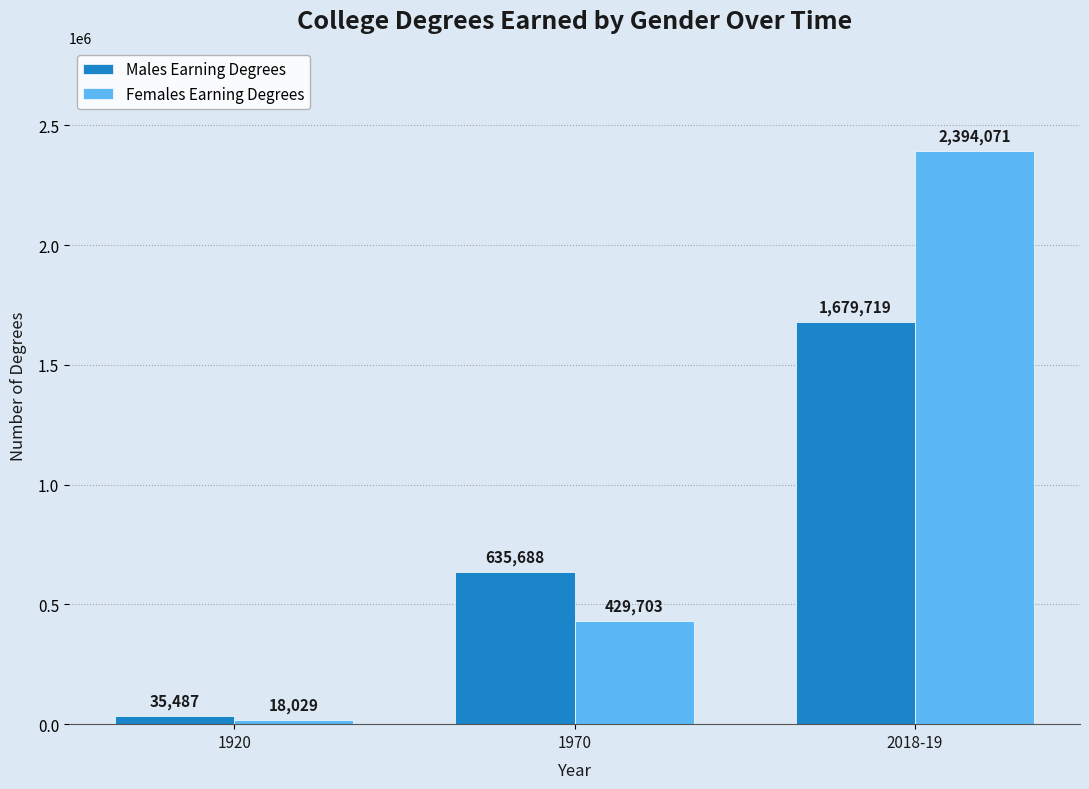

Reading right to left, list all the values displayed in this chart.

Males Earning Degrees: 1679719	635688	35487
Females Earning Degrees: 2394071	429703	18029